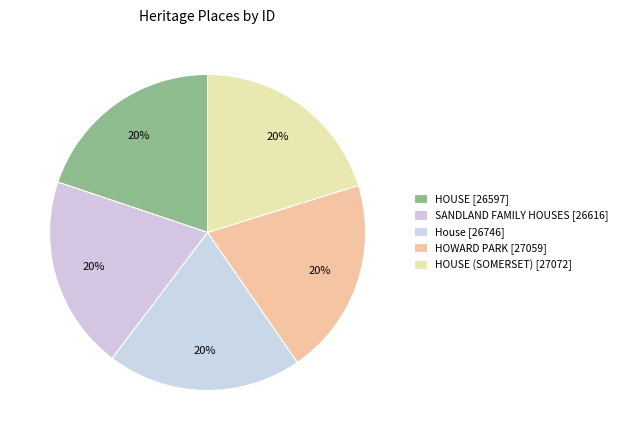

How many segments does this pie chart have?

5